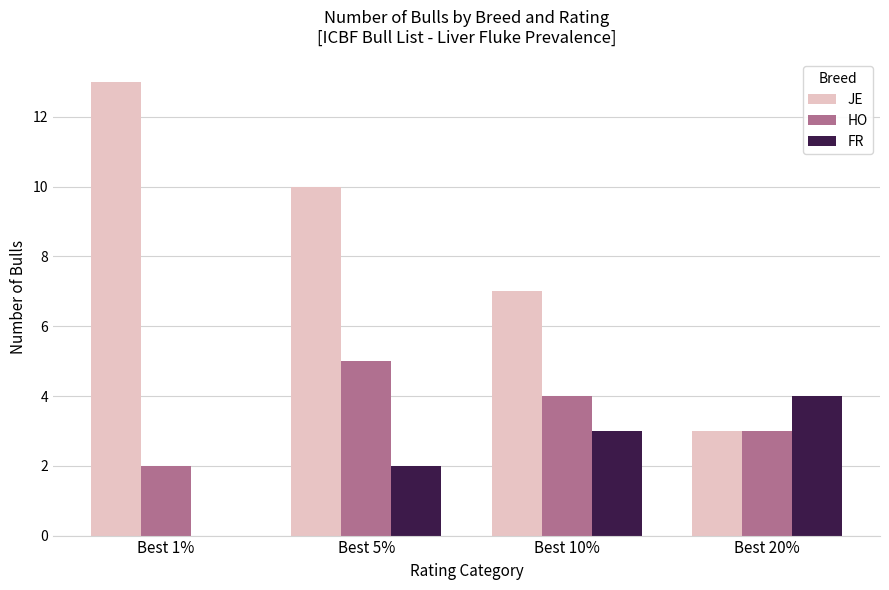

Which category has the highest value in the FR series?

Best 20%